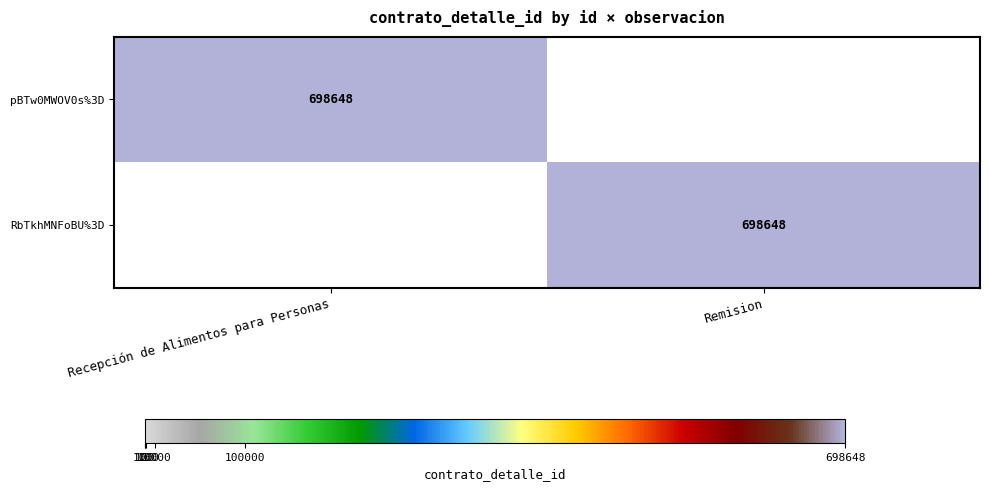

The value of RbTkhMNFoBU%3D at Remision is 1257318. True or false?

False